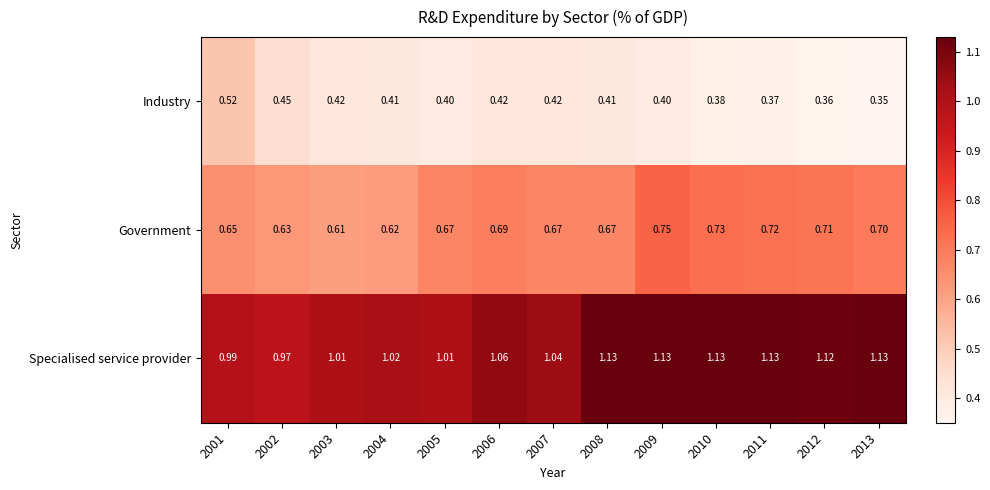

What is the total value across all series at 2012?

2.2